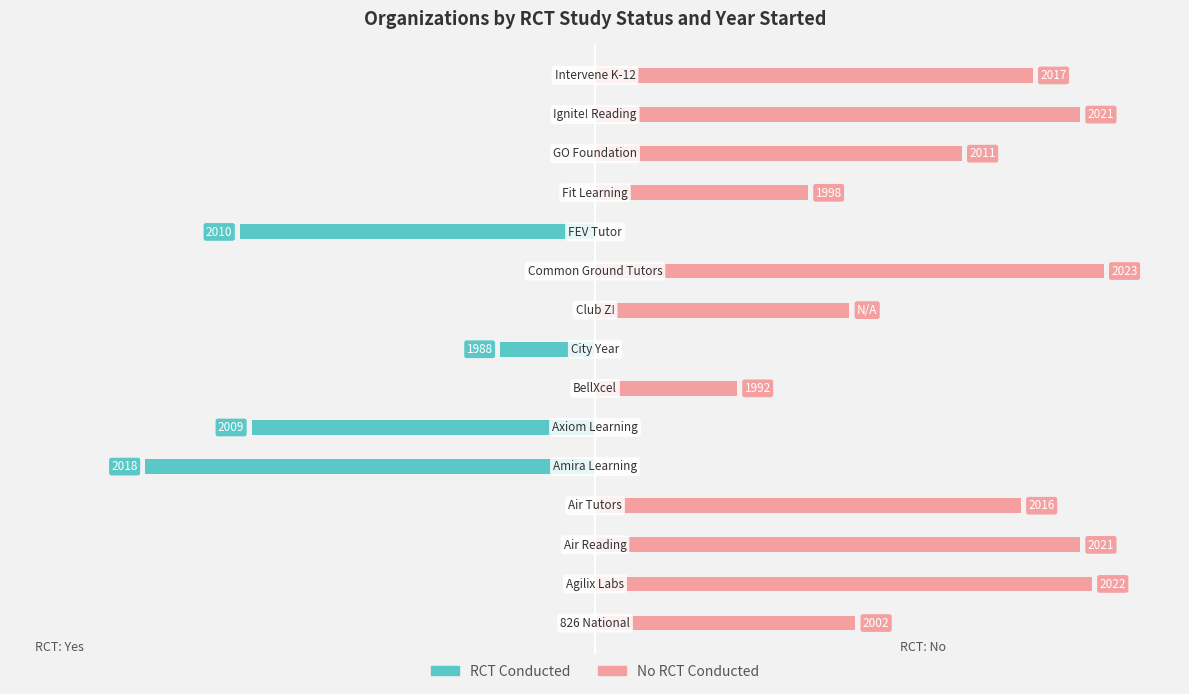

Reading right to left, transcribe all the data shown in this chart.

RCT Conducted: 14=0.0	13=0.0	12=0.0	11=0.0	10=-69.8	9=0.0	8=0.0	7=-18.6	6=0.0	5=-67.4	4=-88.4	3=0.0	2=0.0	1=0.0	0=0.0
No RCT Conducted: 14=86.0	13=95.3	12=72.1	11=41.9	10=0.0	9=100.0	8=50.0	7=0.0	6=27.9	5=0.0	4=0.0	3=83.7	2=95.3	1=97.7	0=51.2